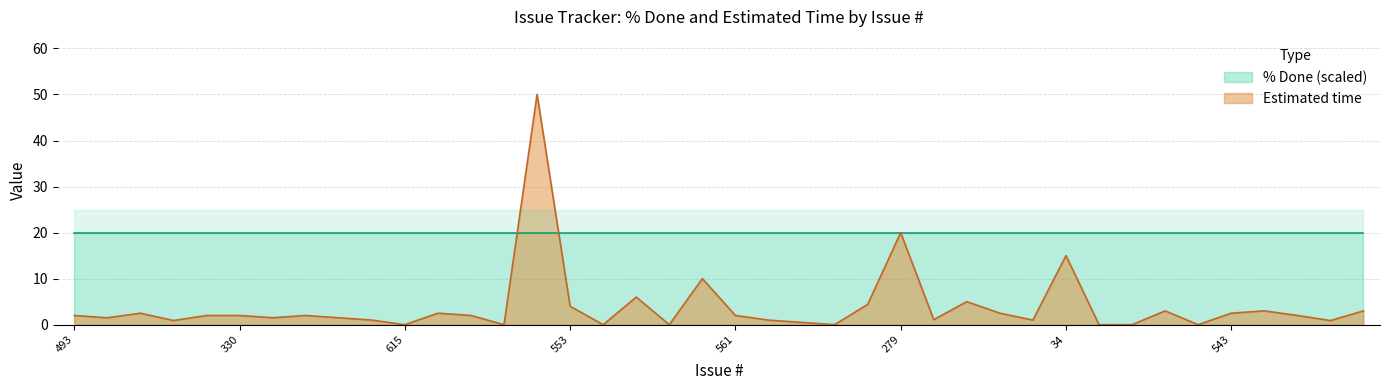

Reading left to right, what are all the values shown in this chart?

2.0	1.5	2.5	0.9	2.0	2.0	1.5	2.0	1.5	1.0	0.0	2.5	2.0	0.0	50.0	4.0	0.0	6.0	0.0	10.0	2.0	1.0	0.5	0.0	4.4	20.0	1.1	5.0	2.5	1.0	15.0	0.0	0.0	3.0	0.0	2.5	3.0	2.0	0.9	3.0